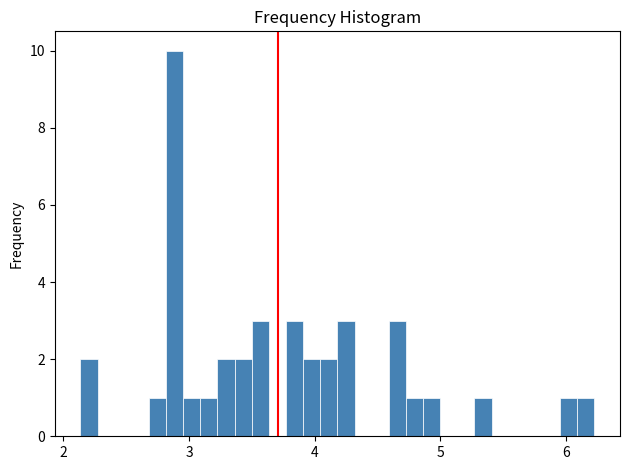

Around what value on the x-axis is the tallest bar? Give the approximate position of its centre, as read against the axis.

2.9